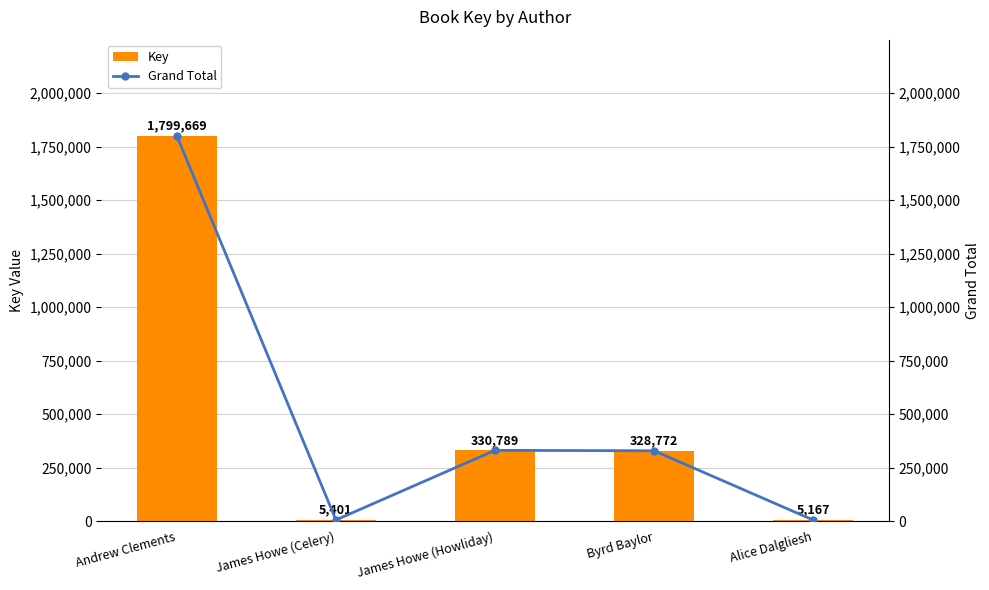

Reading left to right, extract all data points from this chart.

Key: 1799669	5401	330789	328772	5167
Grand Total: 1799669	5401	330789	328772	5167